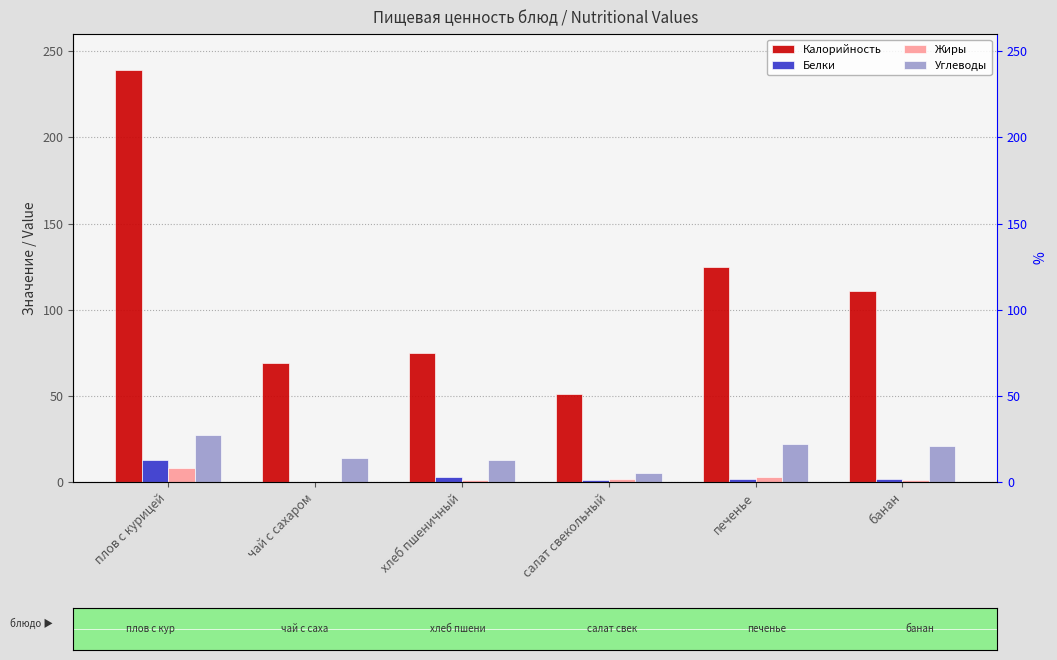

Which has a higher value, чай с сахаром or плов с курицей?

плов с курицей